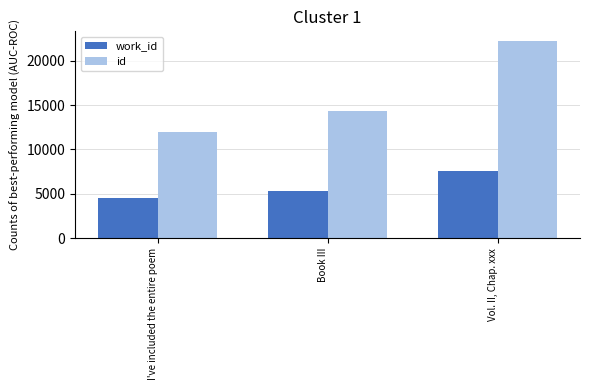

What is the approximate value of id at Vol. II, Chap. xxx?

22202